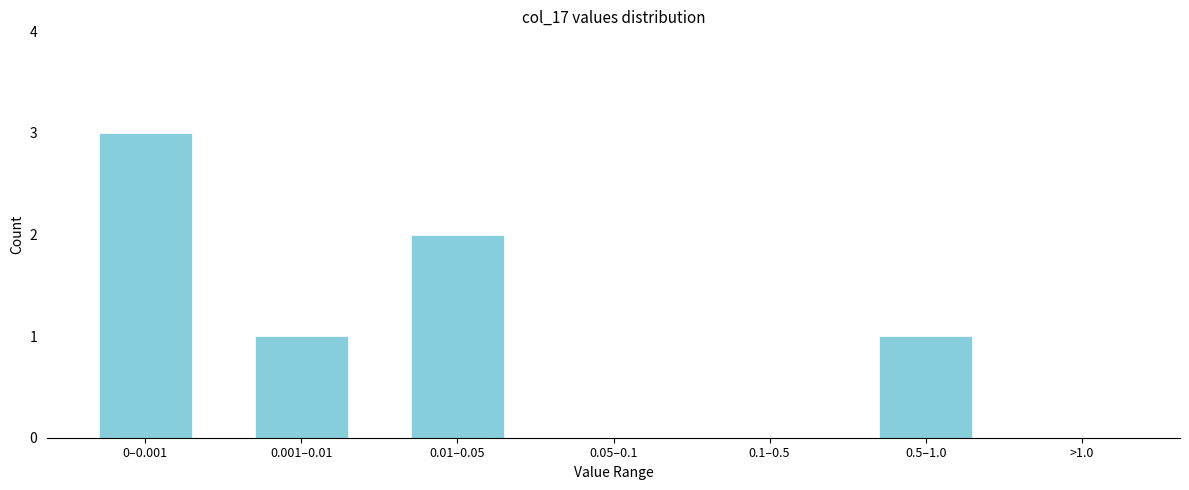

Reading right to left, what are all the values shown in this chart?

>1.0=0	0.5–1.0=1	0.1–0.5=0	0.05–0.1=0	0.01–0.05=2	0.001–0.01=1	0–0.001=3